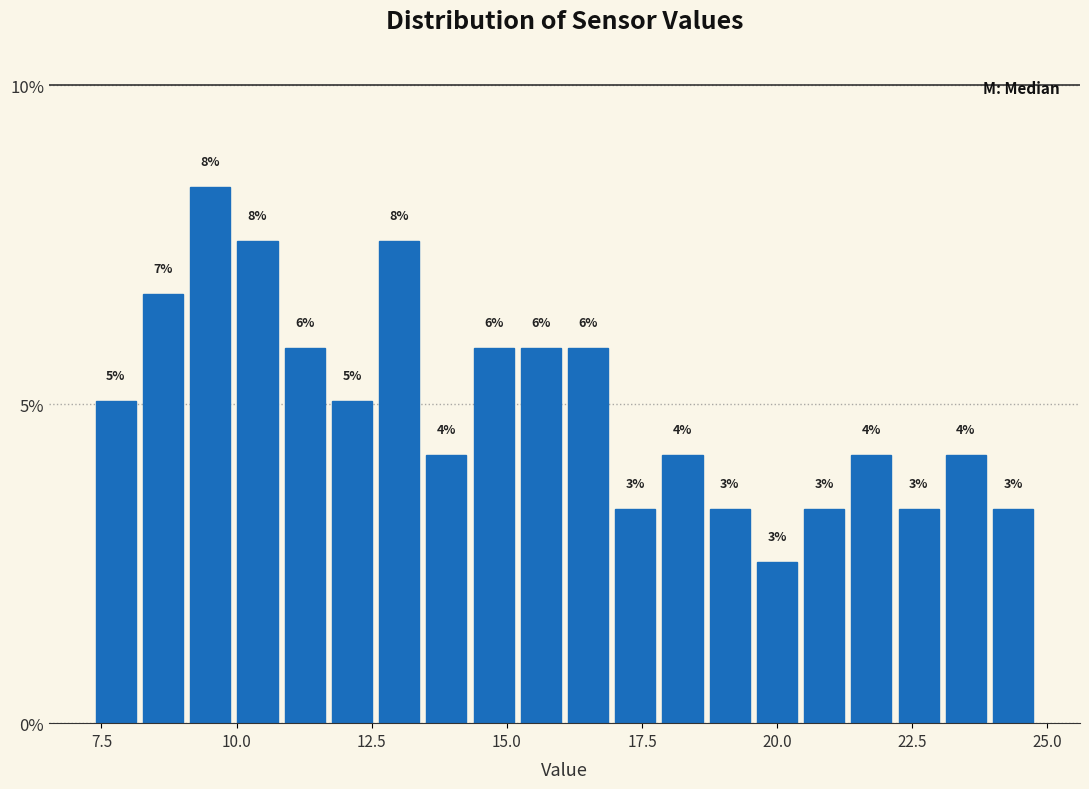

Read against the x-axis, roughly where is the centre of the tallest bar?

9.5